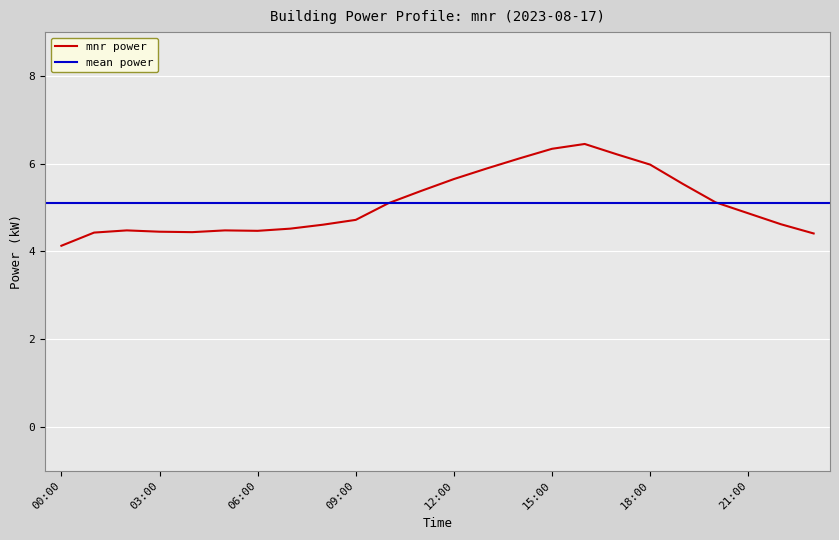

Where is the first local minimum?

04:00